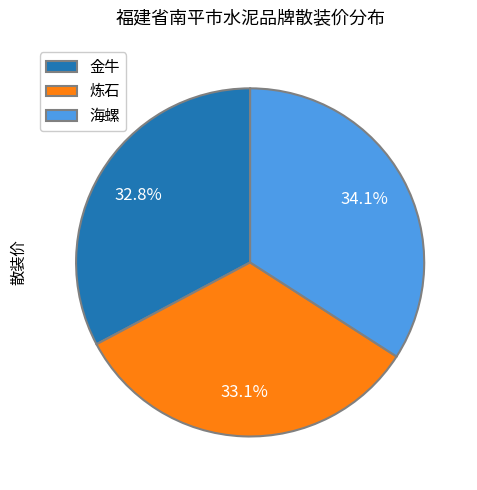

Does any single category account for the majority?

No